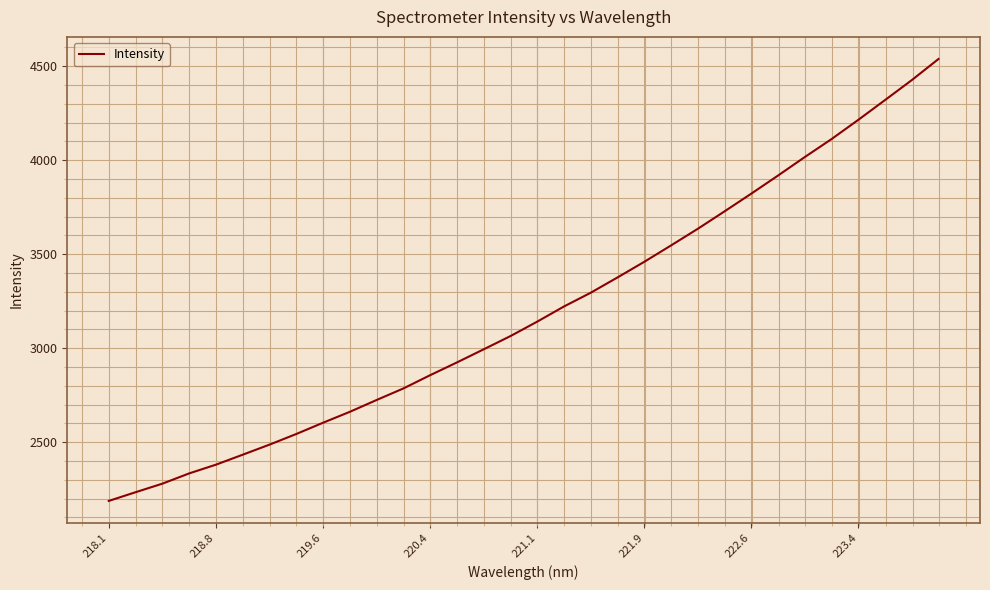

How many lines are shown in the chart?

1